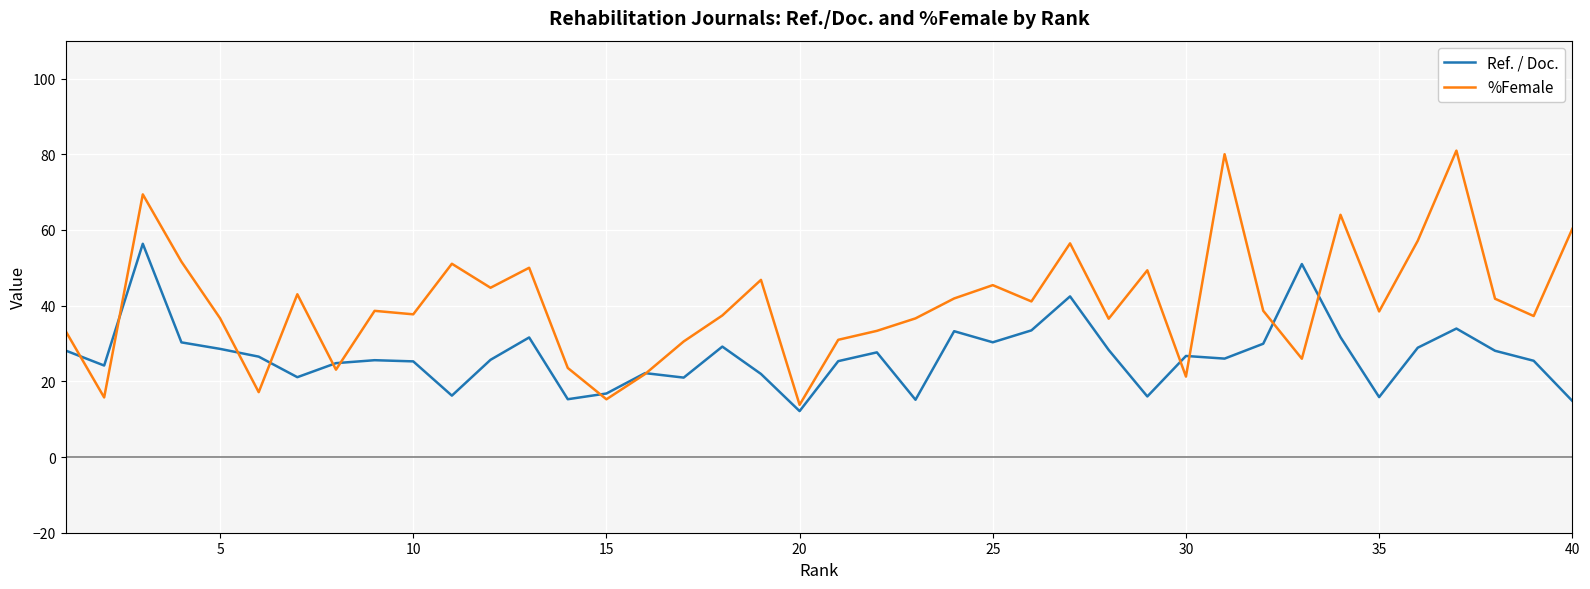

Count the number of data series in this chart.

2